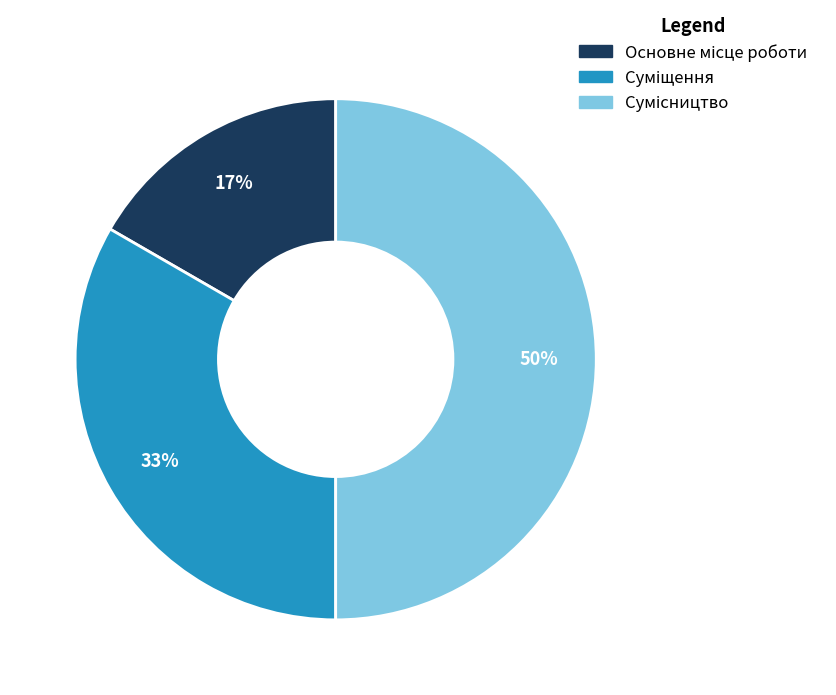

To the nearest percent, what is the average slice percentage?

33%